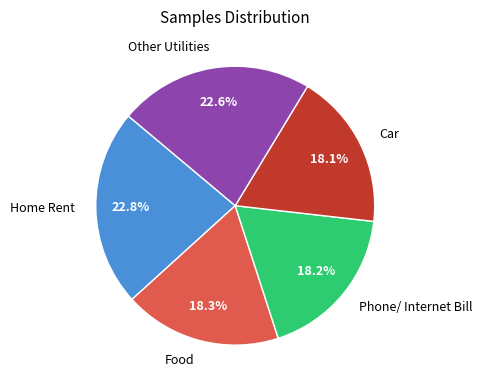

Between Home Rent and Car, which is larger?

Home Rent